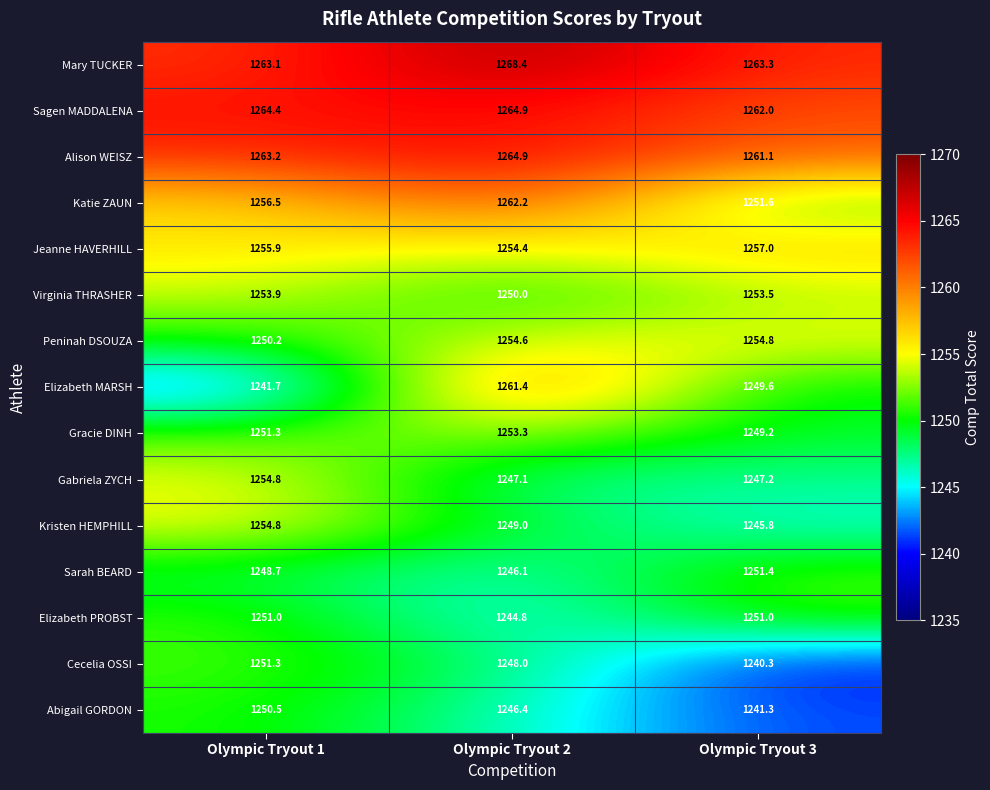

What is the difference between the maximum and minimum values in the Katie ZAUN series?

10.6